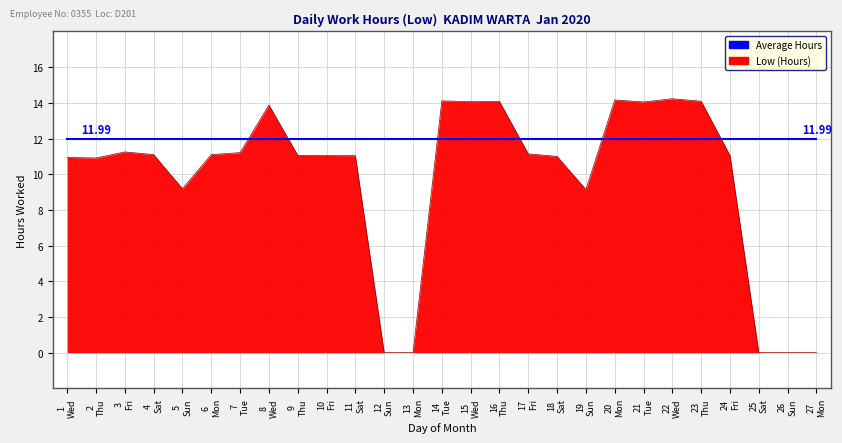

Rank the series by their average value, from lowest to highest.

Low (Hours), Average Hours